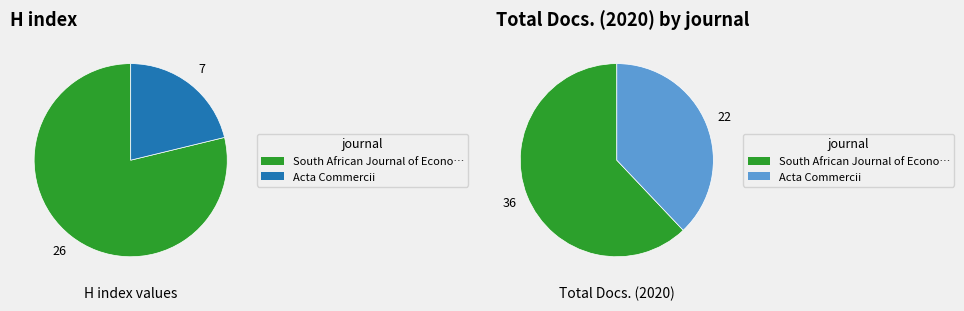

To the nearest percent, what is the difference between the largest and smallest slice percentages?

58%